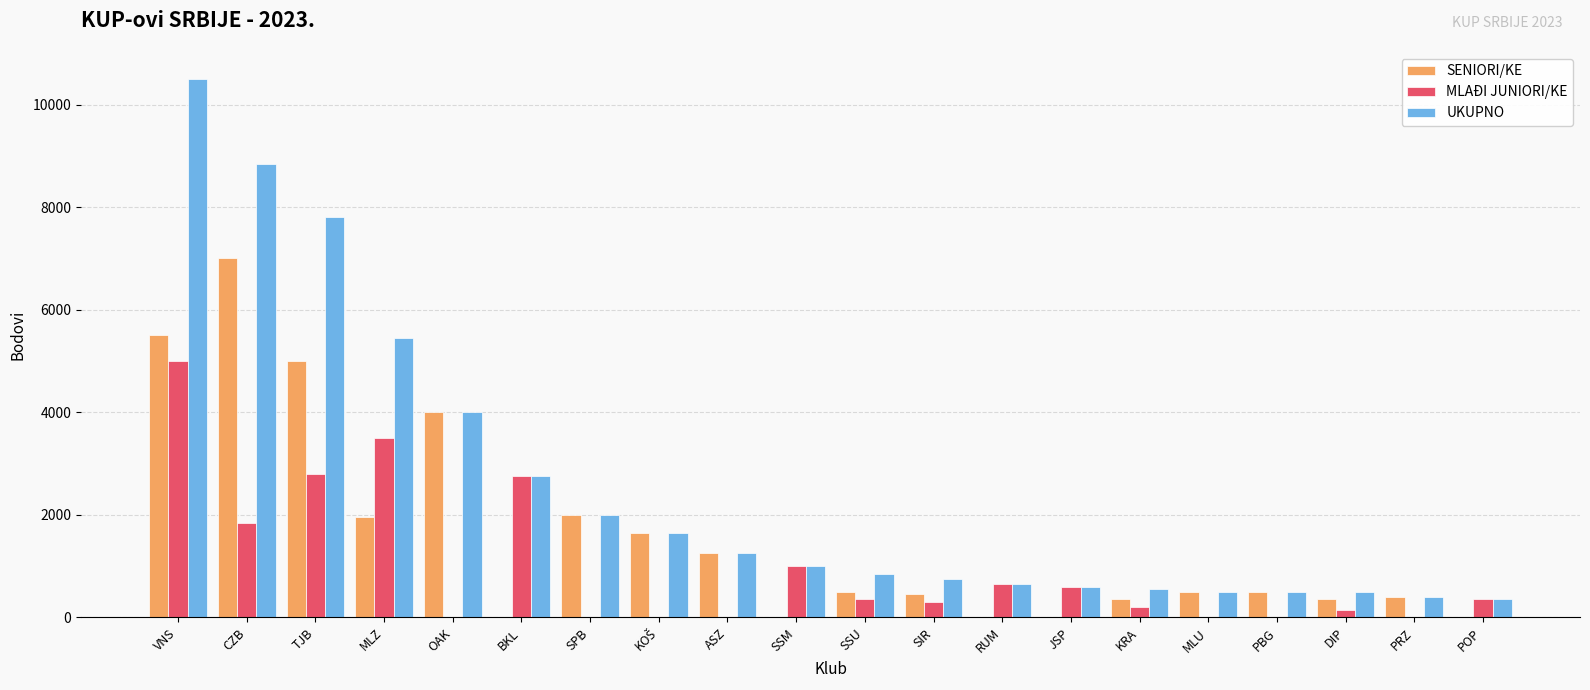

Is it true that MLAĐI JUNIORI/KE equals 2750 at BKL?

True